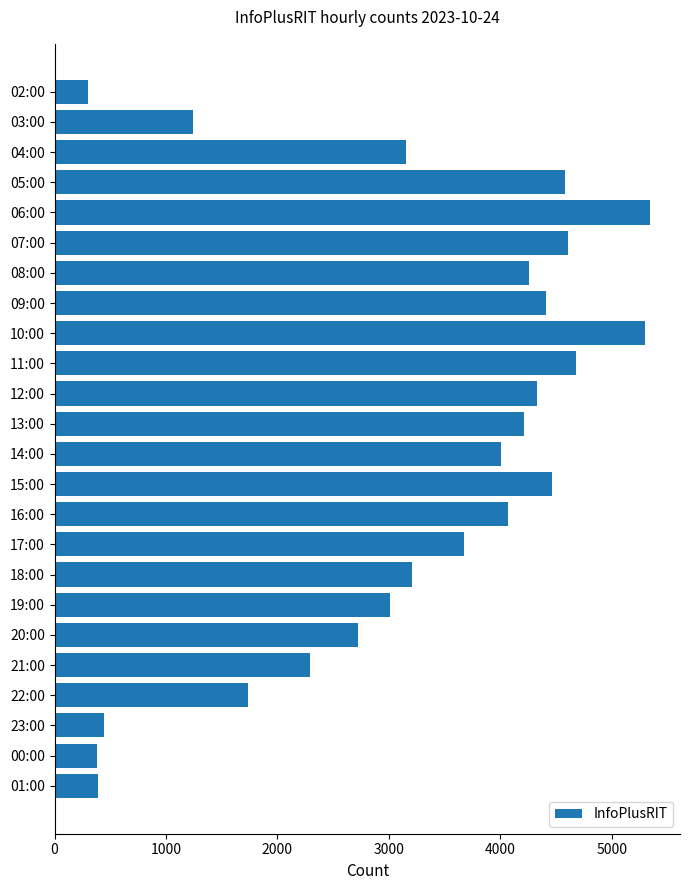

What is the difference between the maximum and minimum values?

5043